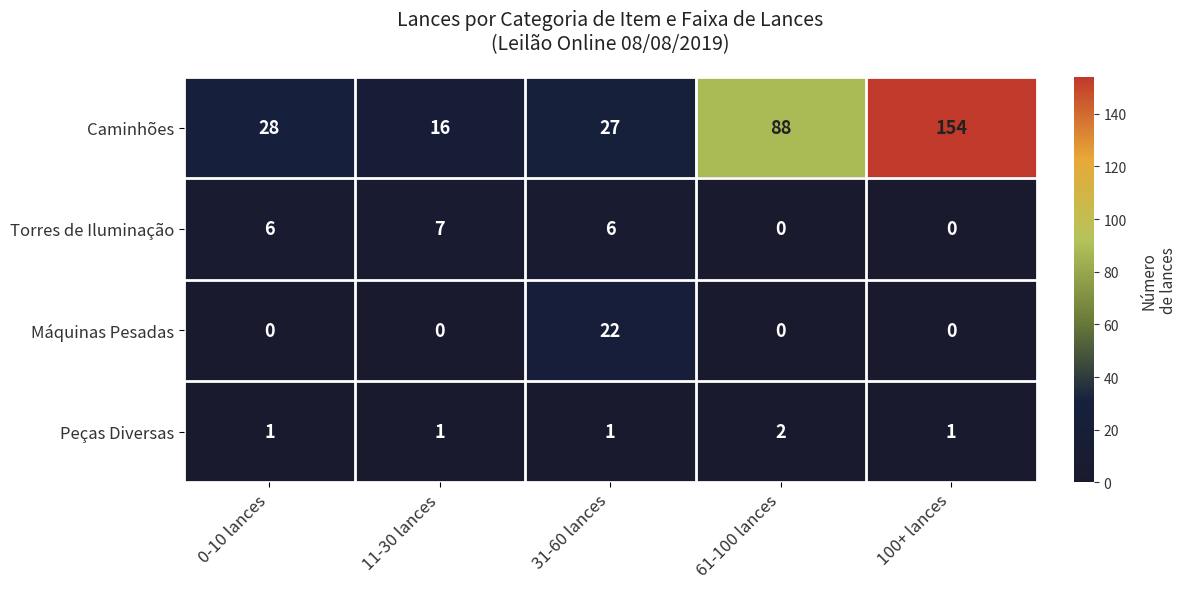

What is the spread (max minus min) of values at 61-100 lances?

88